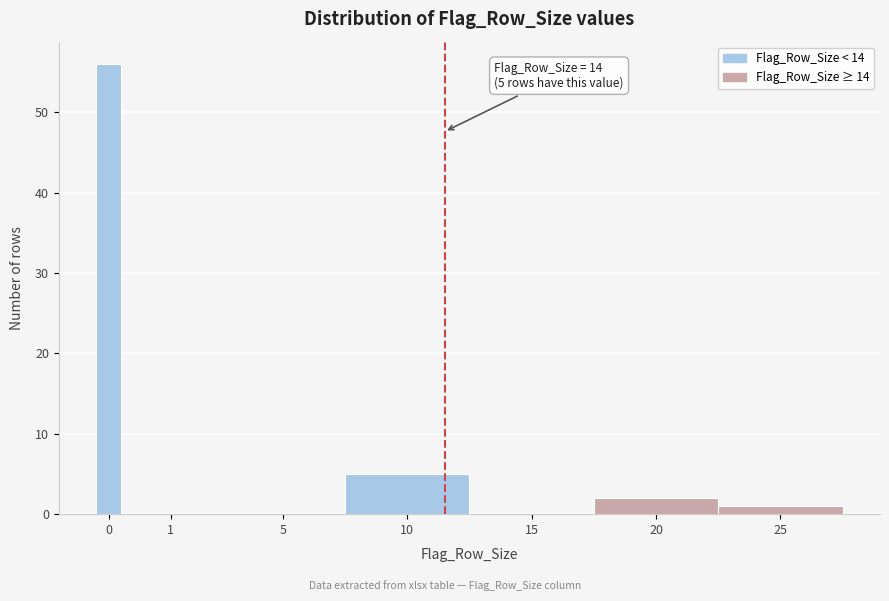

Reading left to right, transcribe all the data shown in this chart.

0=56	1=0	5=0	10=5	15=0	20=2	25=1